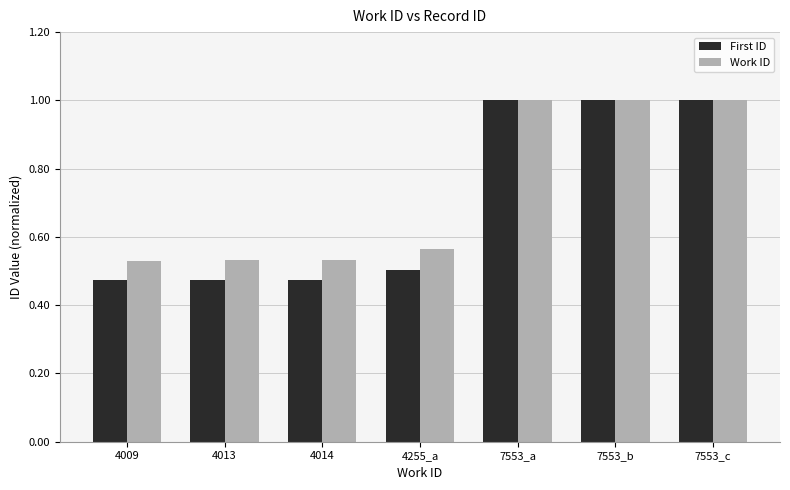

Is it true that First ID equals 1.0 at 7553_a?

True